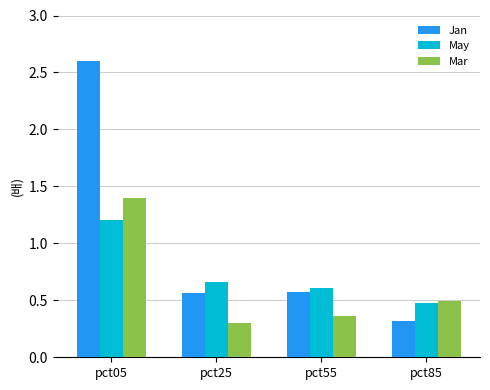

Is the value of May at pct05 greater than the value of Mar at pct25?

Yes